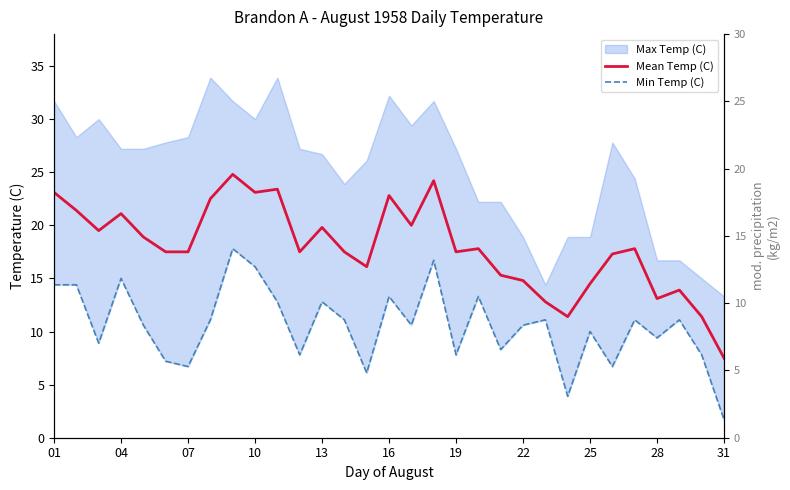

How many lines are shown in the chart?

2